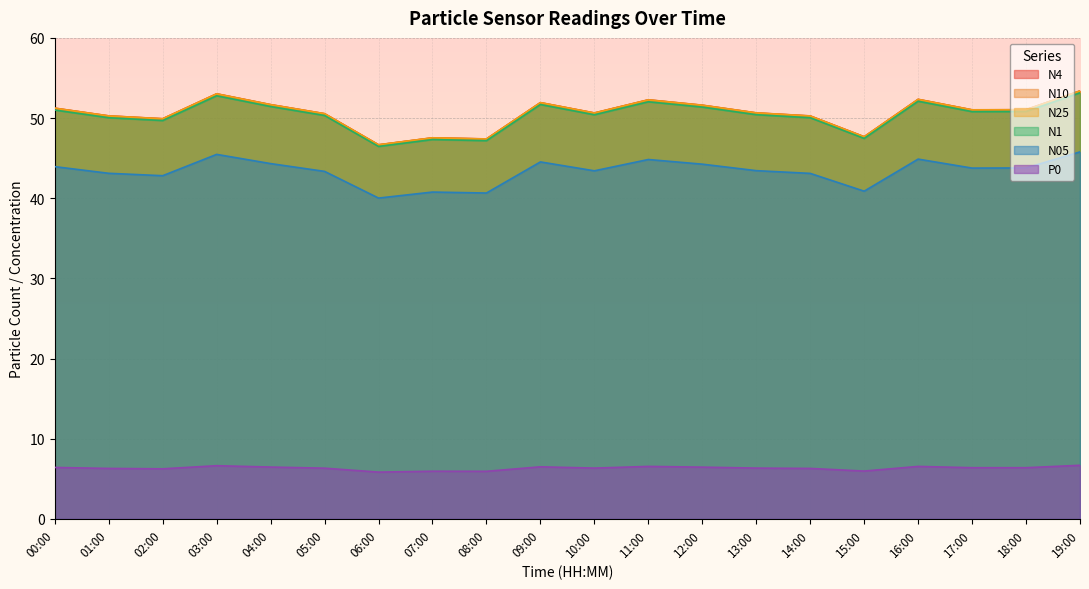

At which label does N1 reach its minimum?

06:00